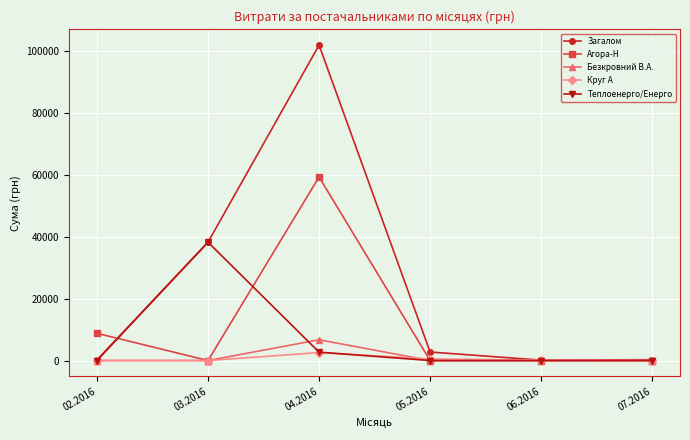

Does the chart display data point markers on the line(s)?

Yes